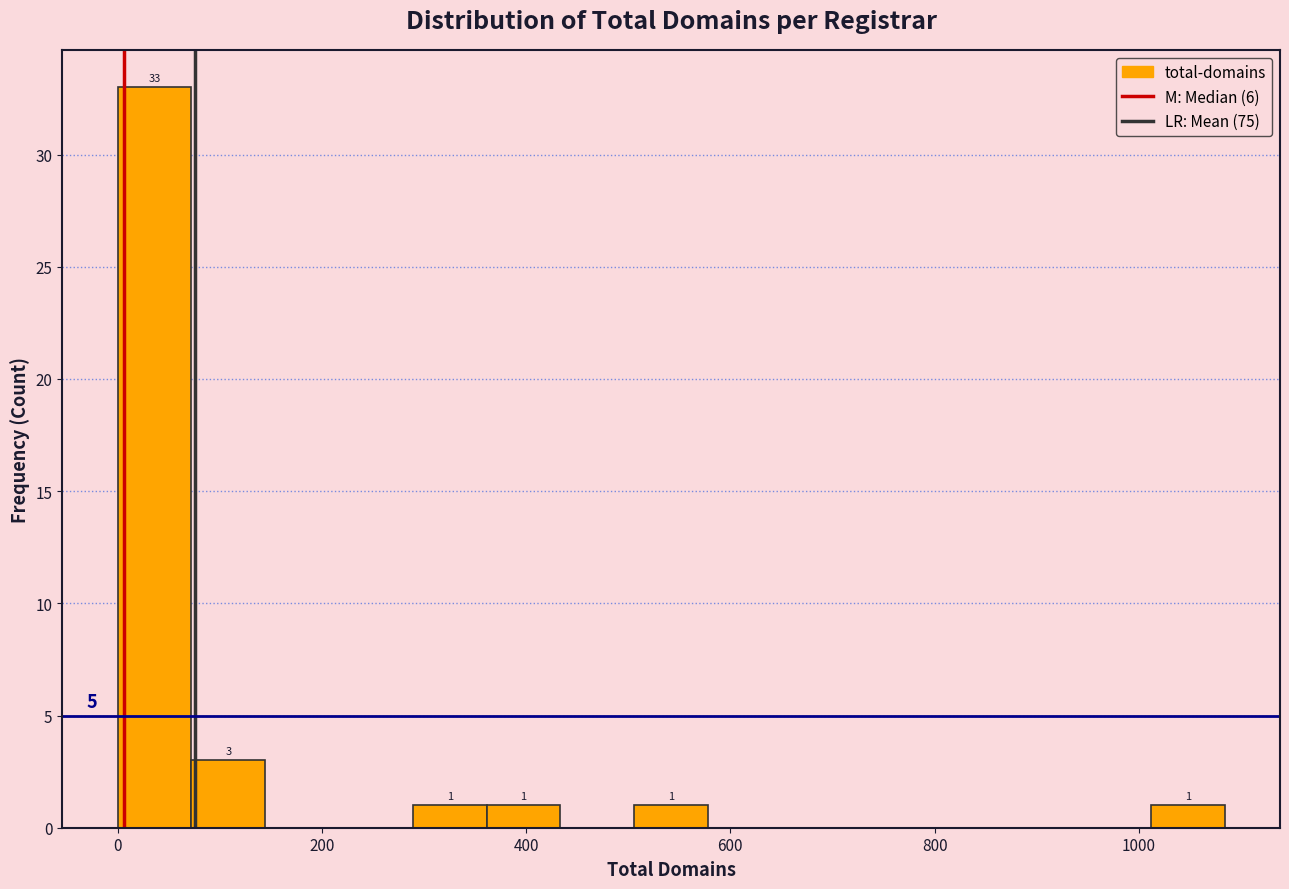

Around what value on the x-axis is the tallest bar? Give the approximate position of its centre, as read against the axis.

40